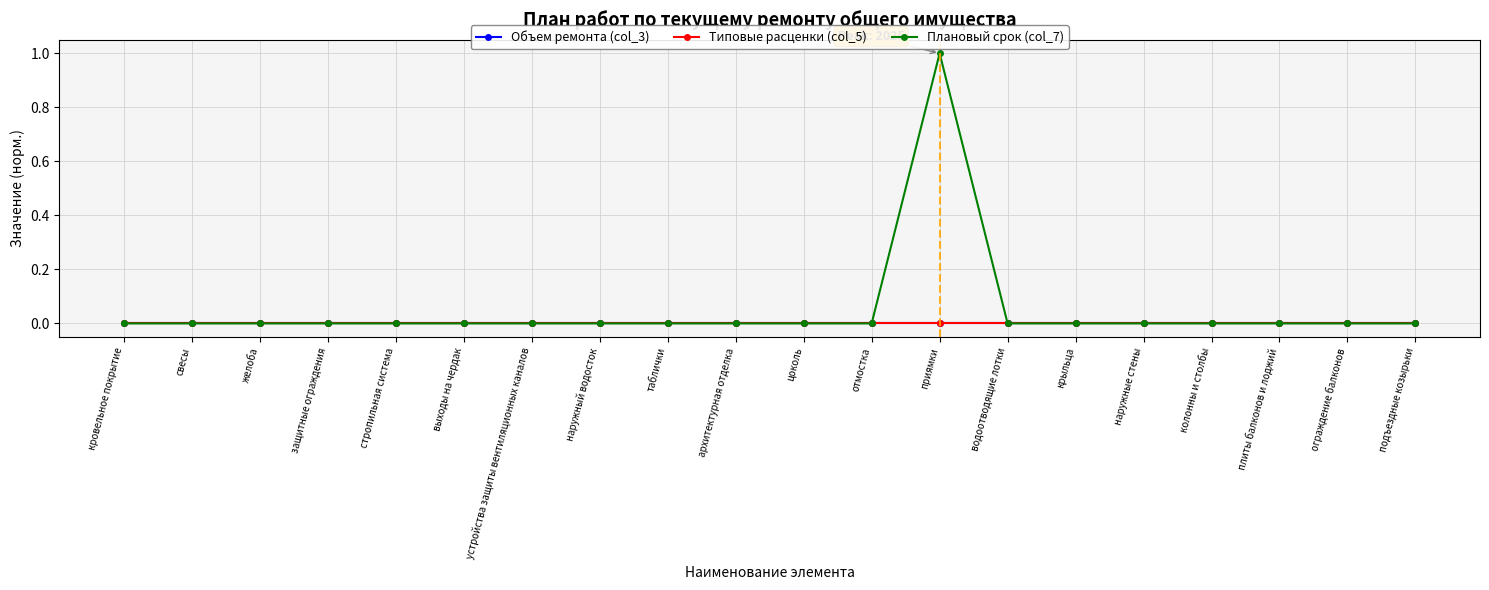

At which label does Объем ремонта (col_3) reach its peak?

кровельное покрытие